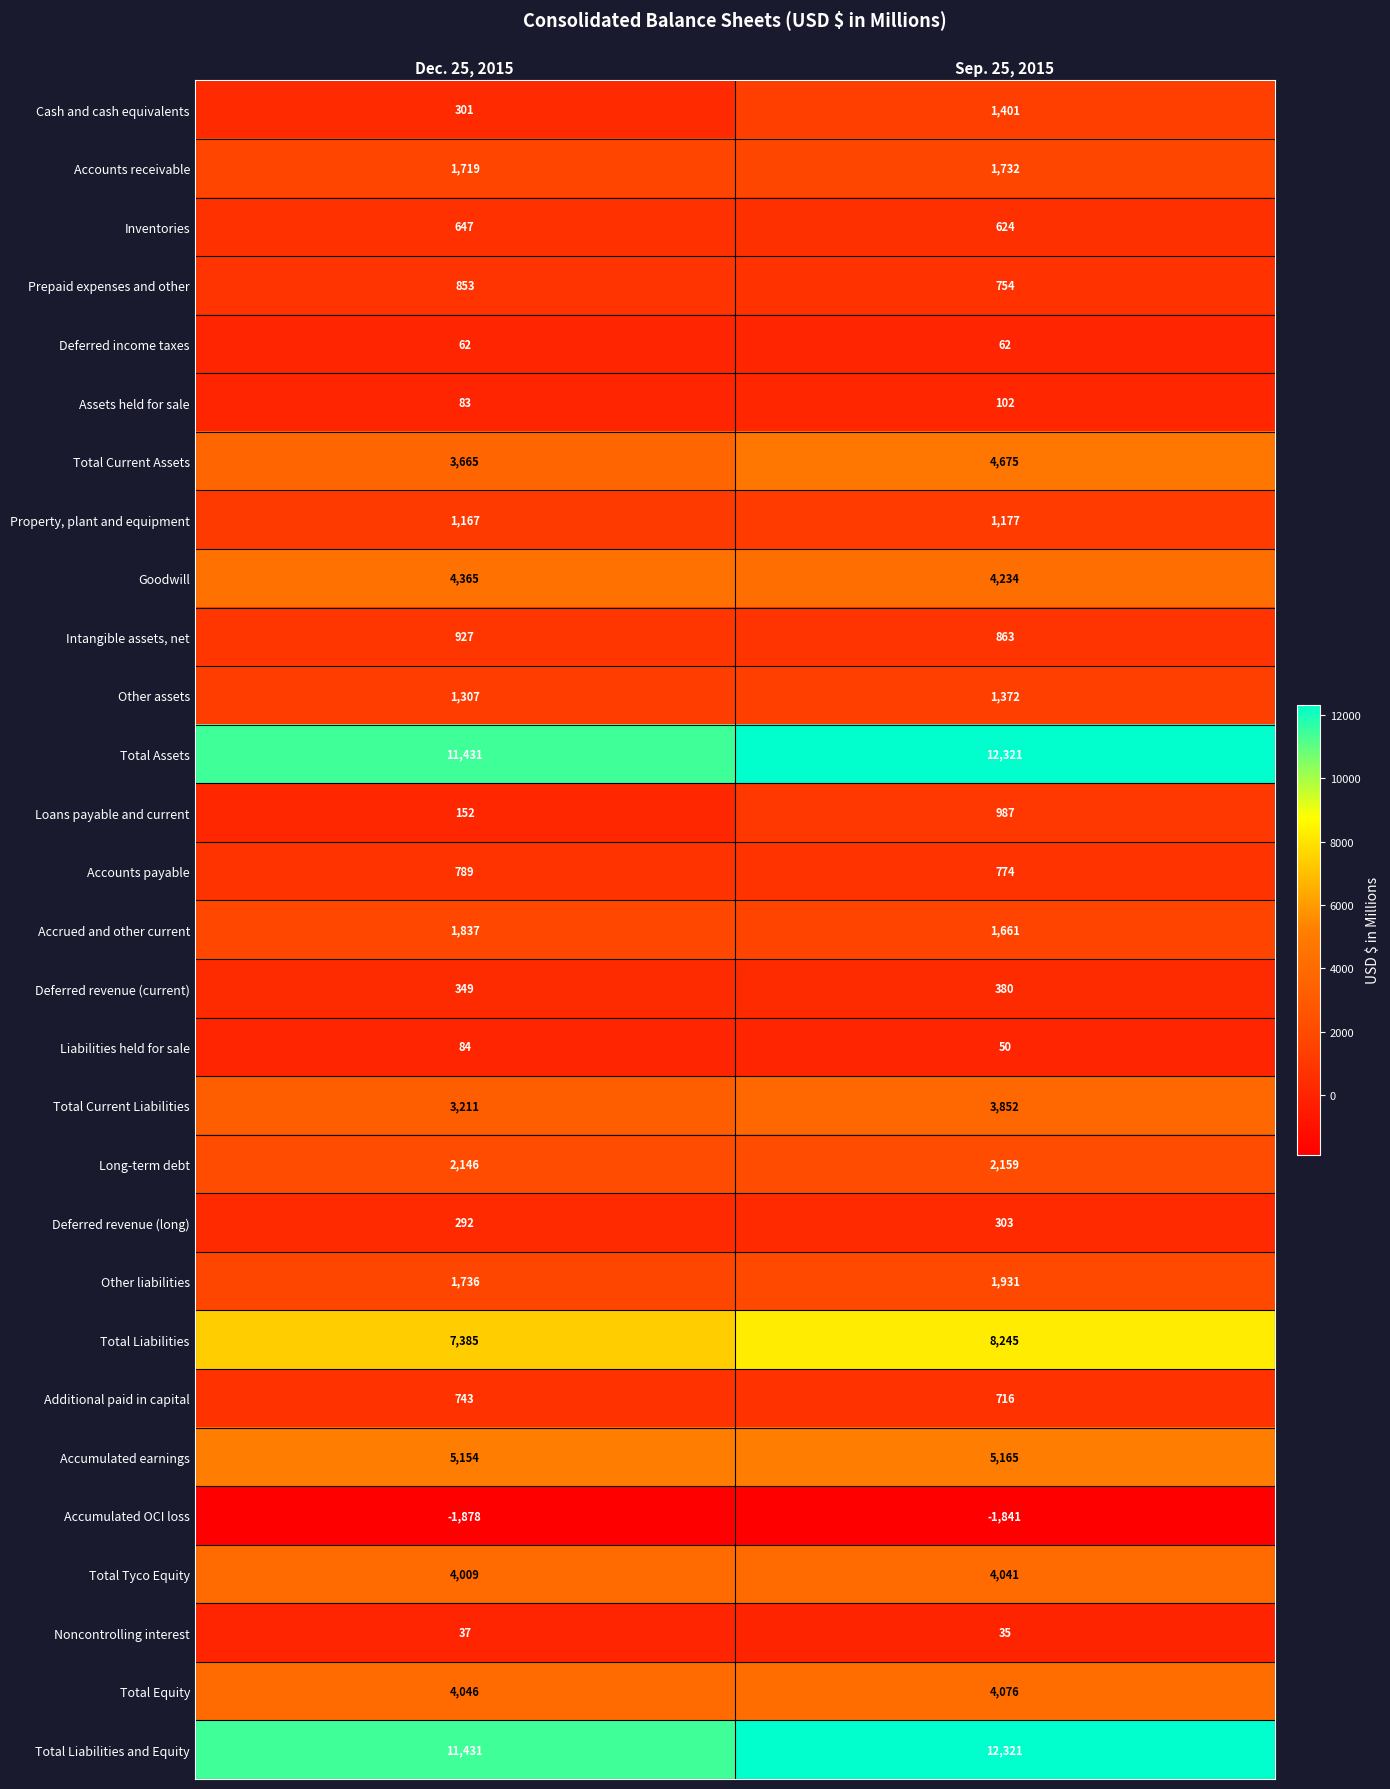

What is the difference between the maximum and minimum values in the Cash and cash equivalents series?

1100